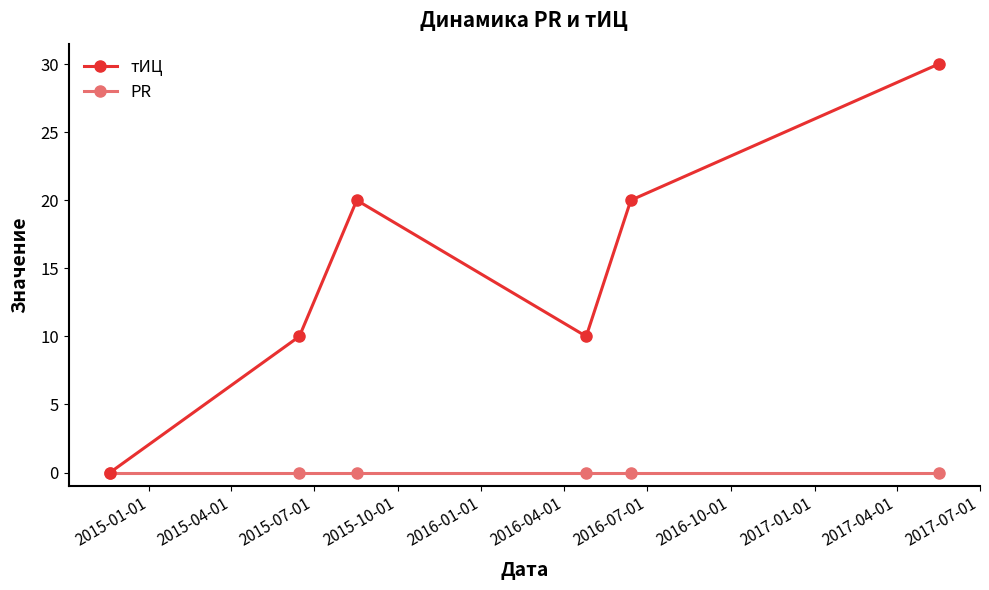

In тИЦ, how many points are lower than both neighbors (excluding endpoints)?

1